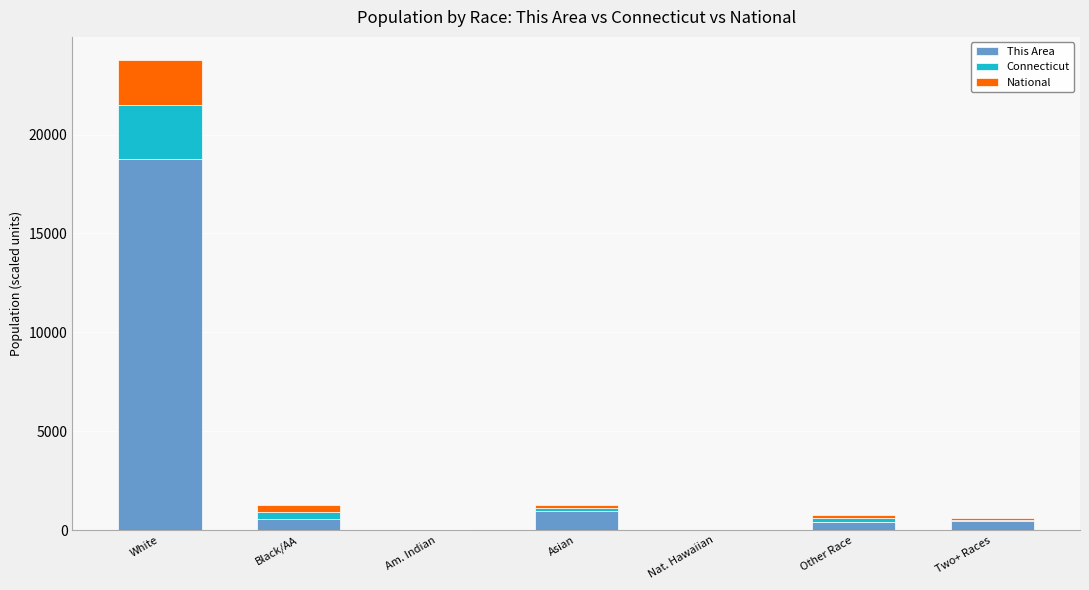

The value of This Area at Black/AA is 537.0. True or false?

True